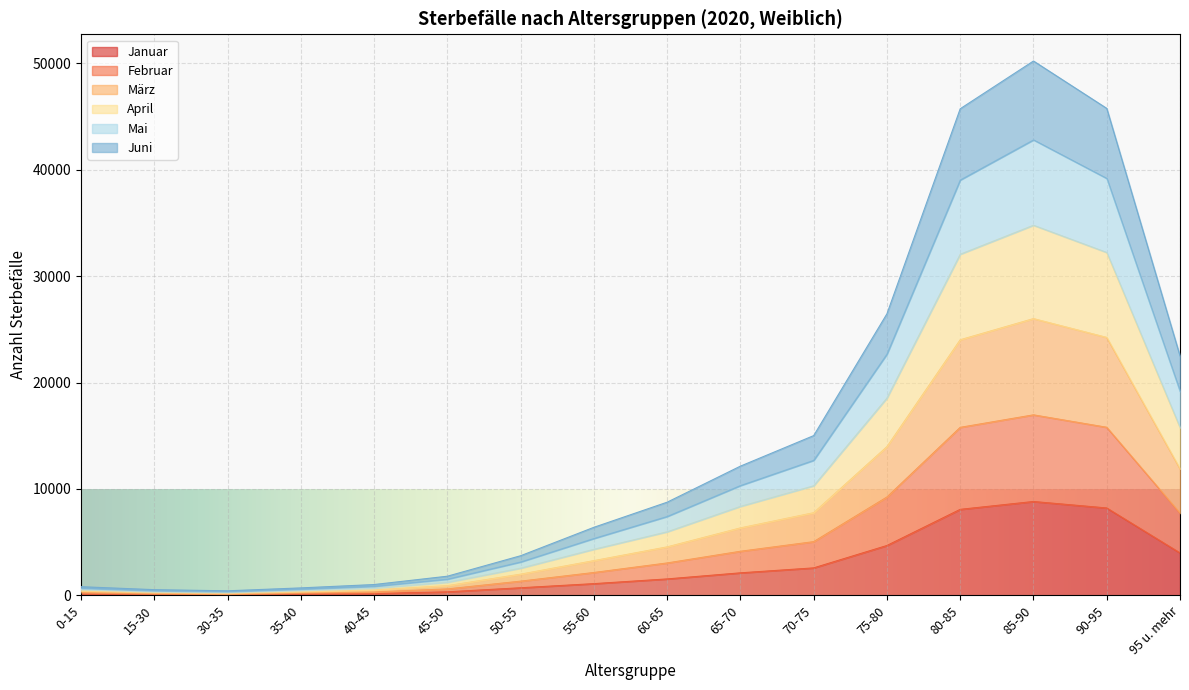

The value of Januar at 35-40 is 142. True or false?

True